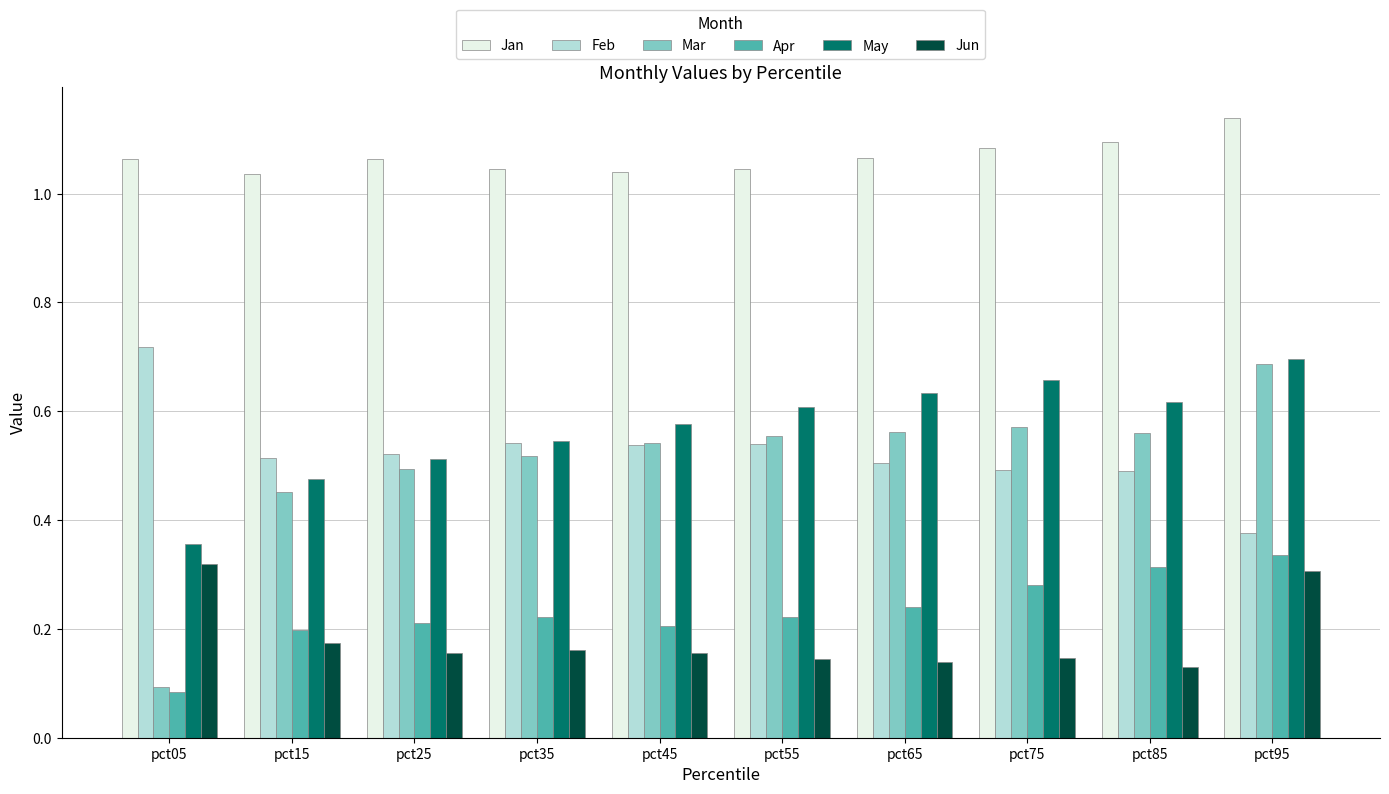

What is the difference between the highest and lowest values at pct95?

0.8